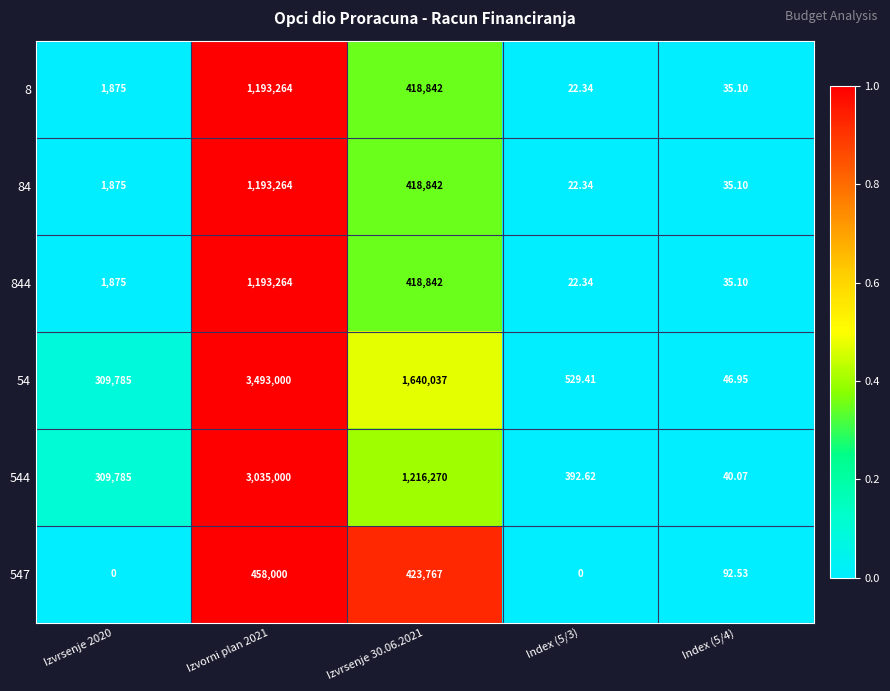

Is the value of 8 at Izvorni plan 2021 greater than the value of 547 at Izvrsenje 2020?

Yes